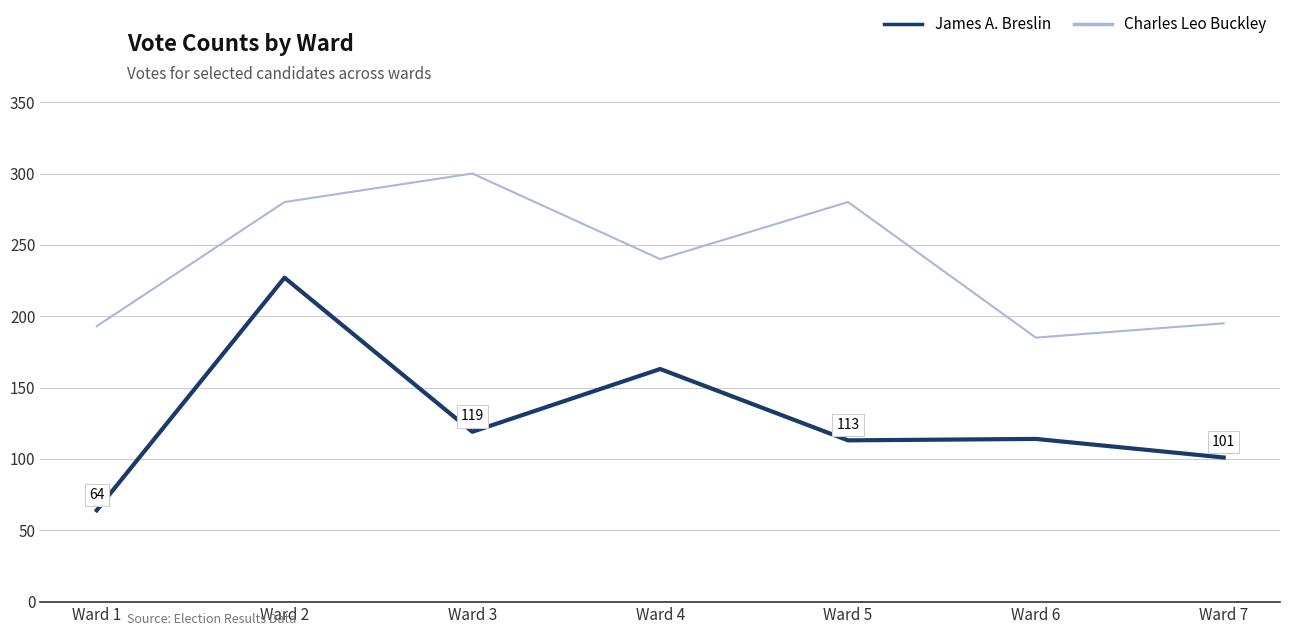

Which series has the largest range (max minus min)?

James A. Breslin